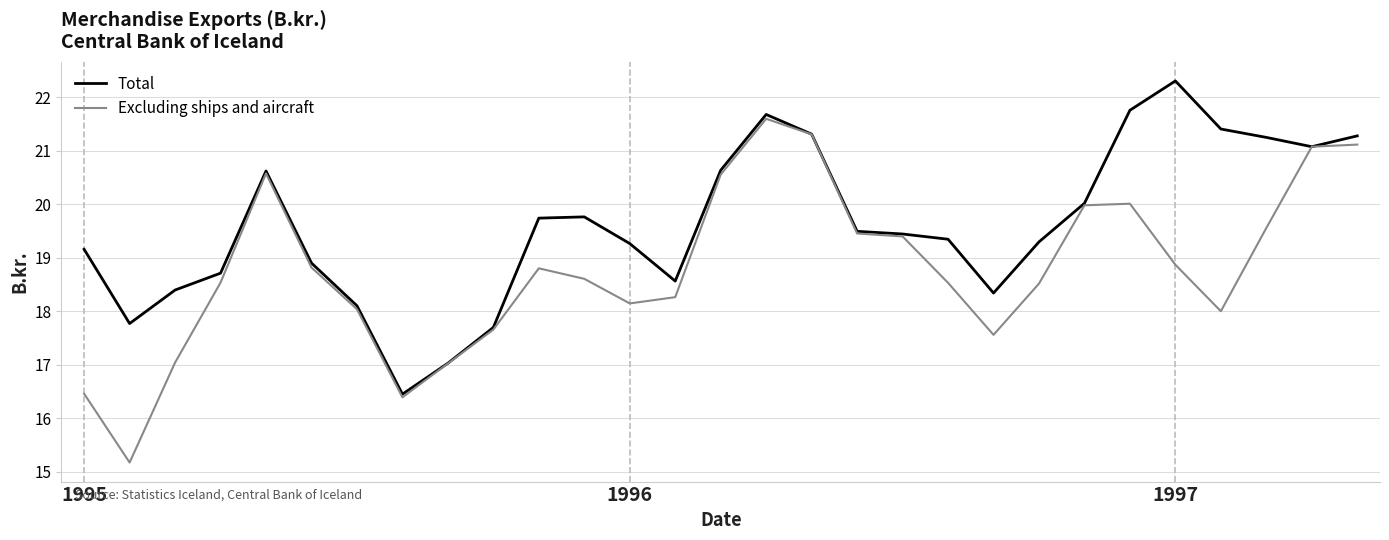

What is the highest value of the Total series?

22.3